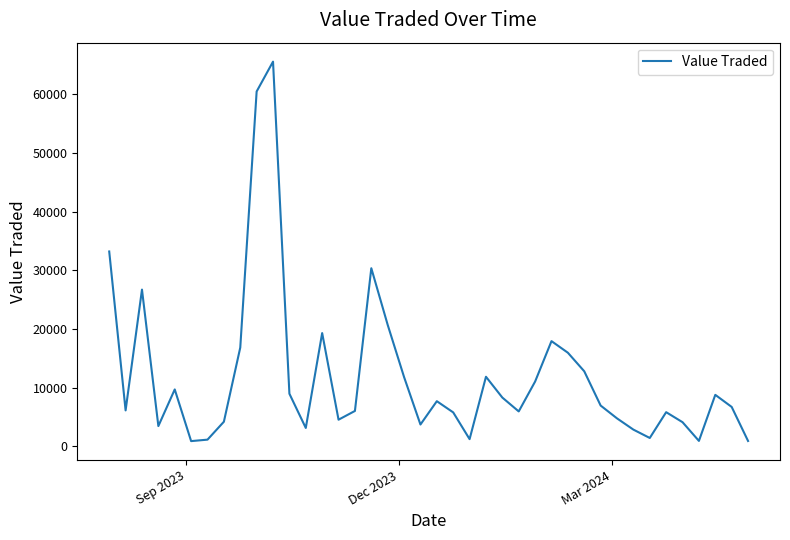

True or false: the data has more than 1 interior local peaks.

True